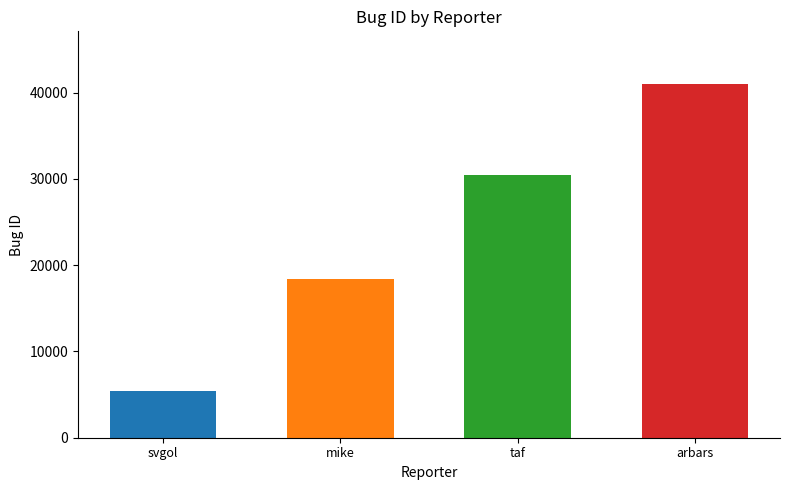

What is the label of the 3rd bar from the left?

taf